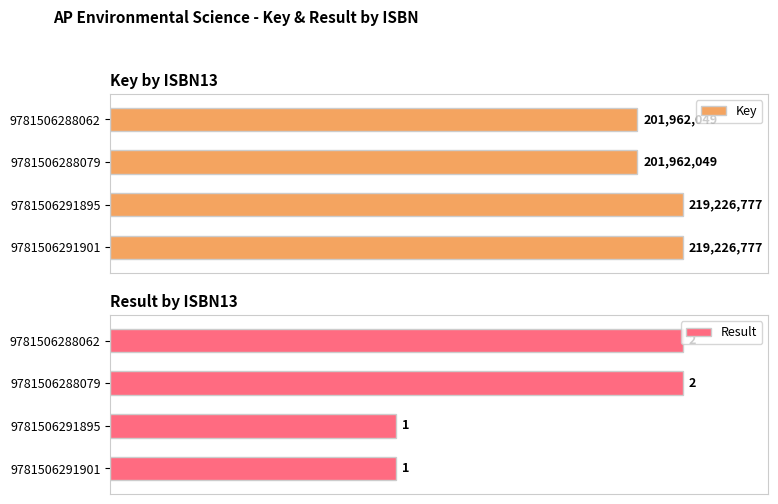

Which series has the widest spread of values?

Result